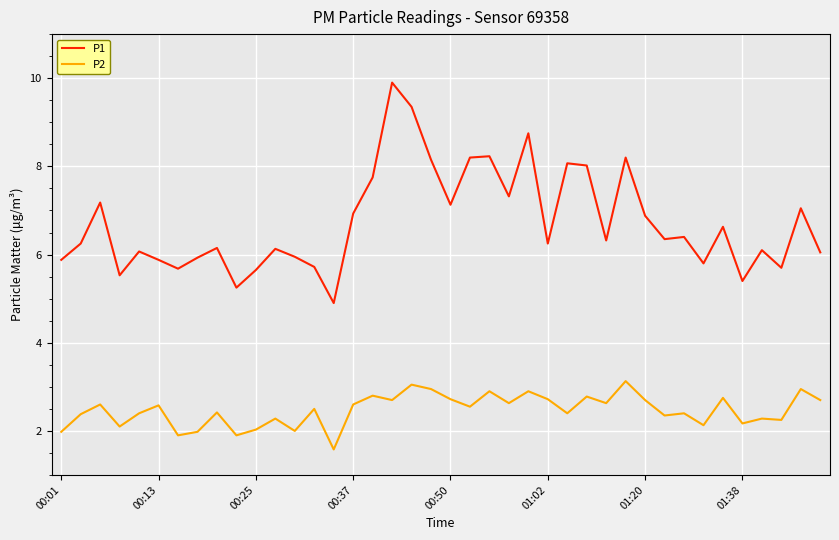

True or false: P2 and P1 intersect in this chart.

False